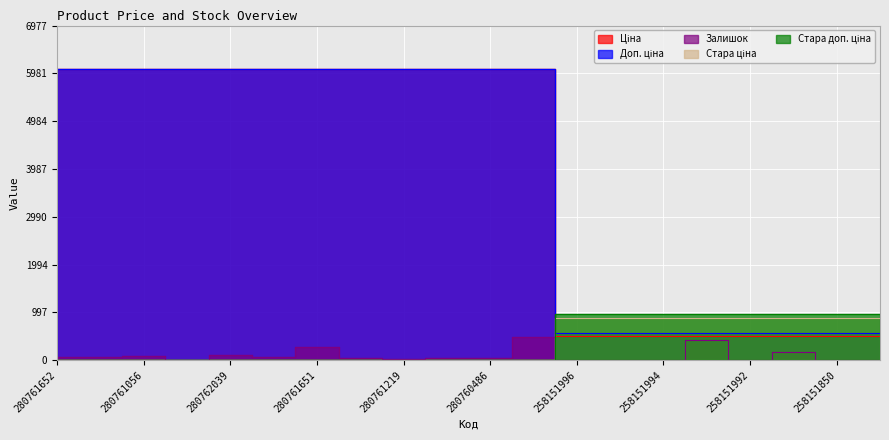

How many lines are shown in the chart?

5